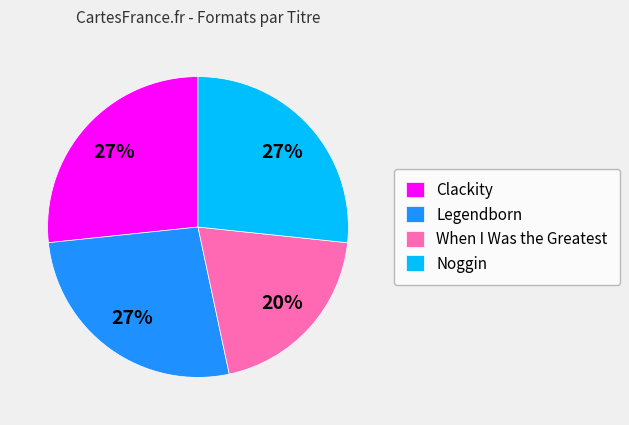

Is it true that Legendborn is 21% of the pie?

False